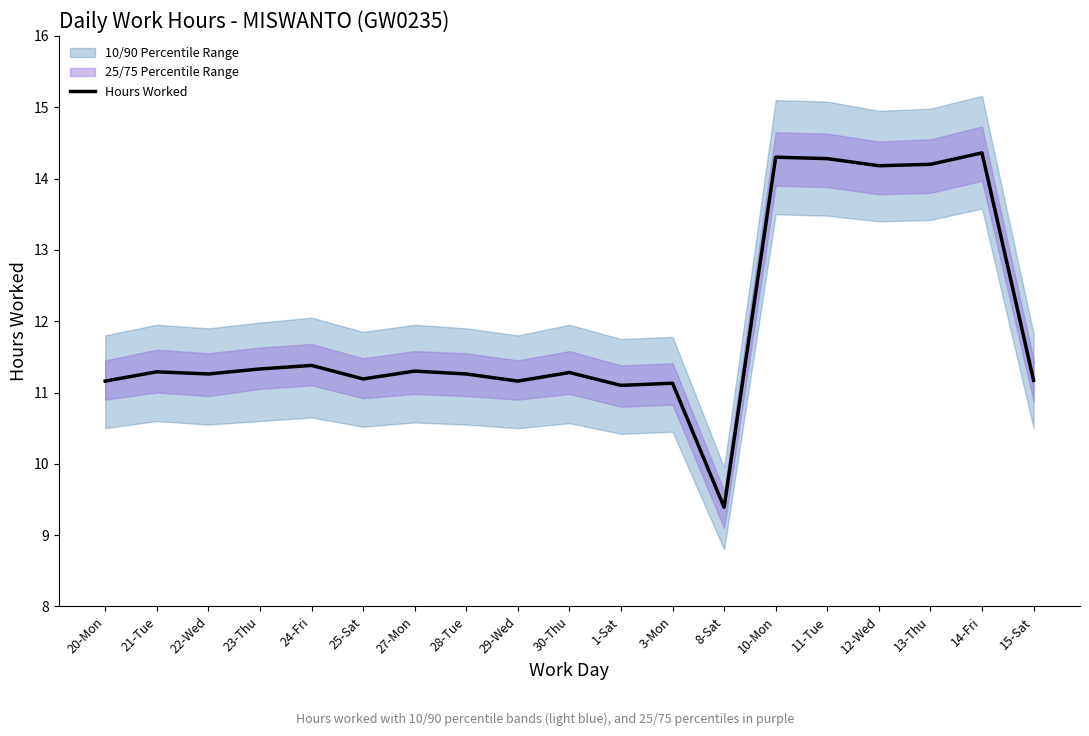

What is the maximum value shown in the chart?

14.4